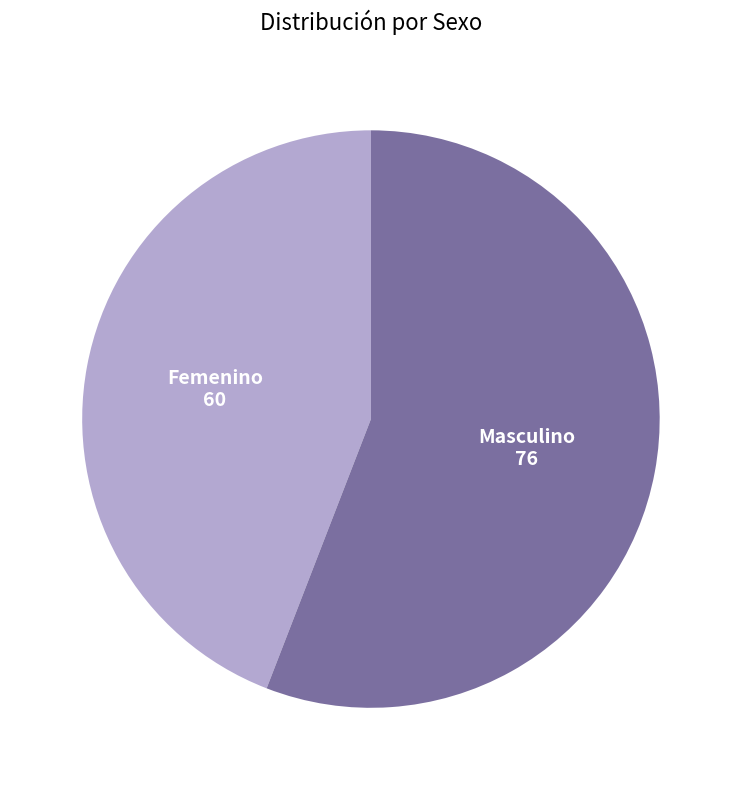

Do Masculino and Femenino together represent more than half of the pie?

Yes